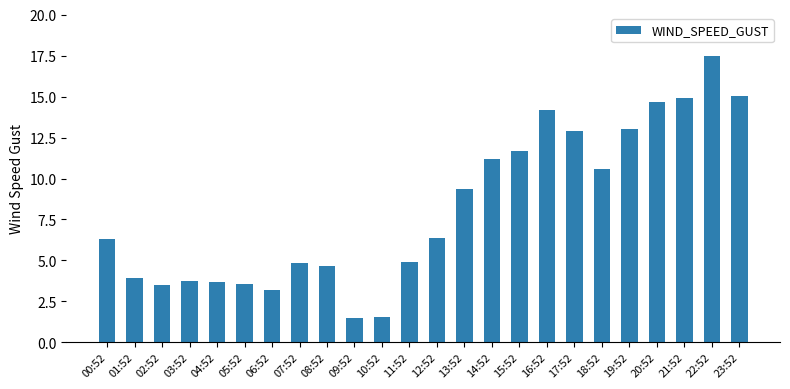

What is the difference between the maximum and second lowest values?

15.9